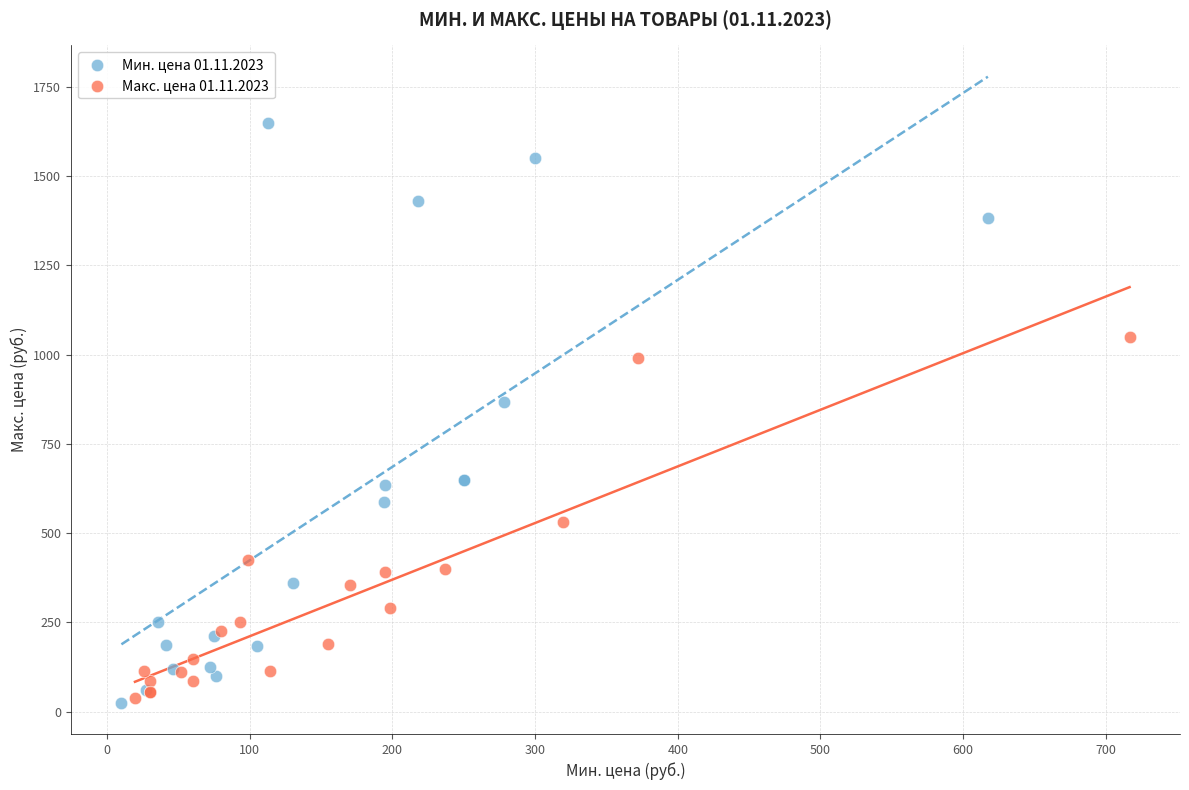

What are all the series names shown in the legend?

Мин. цена 01.11.2023, Макс. цена 01.11.2023